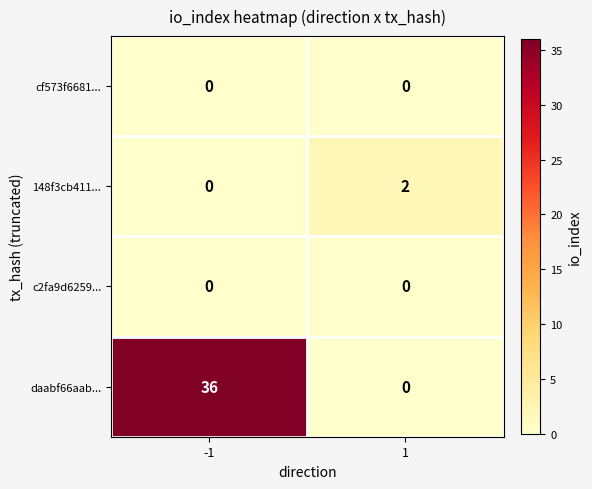

The c2fa9d6259... series shows 0 at 1. True or false?

True